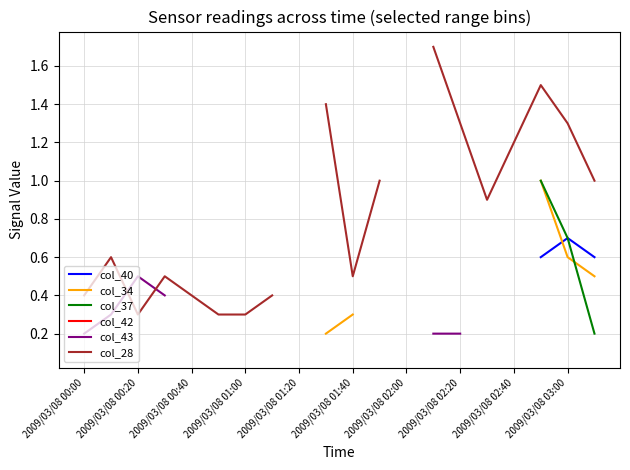

What is the label of the 3rd point from the left?

2009/03/08 00:20